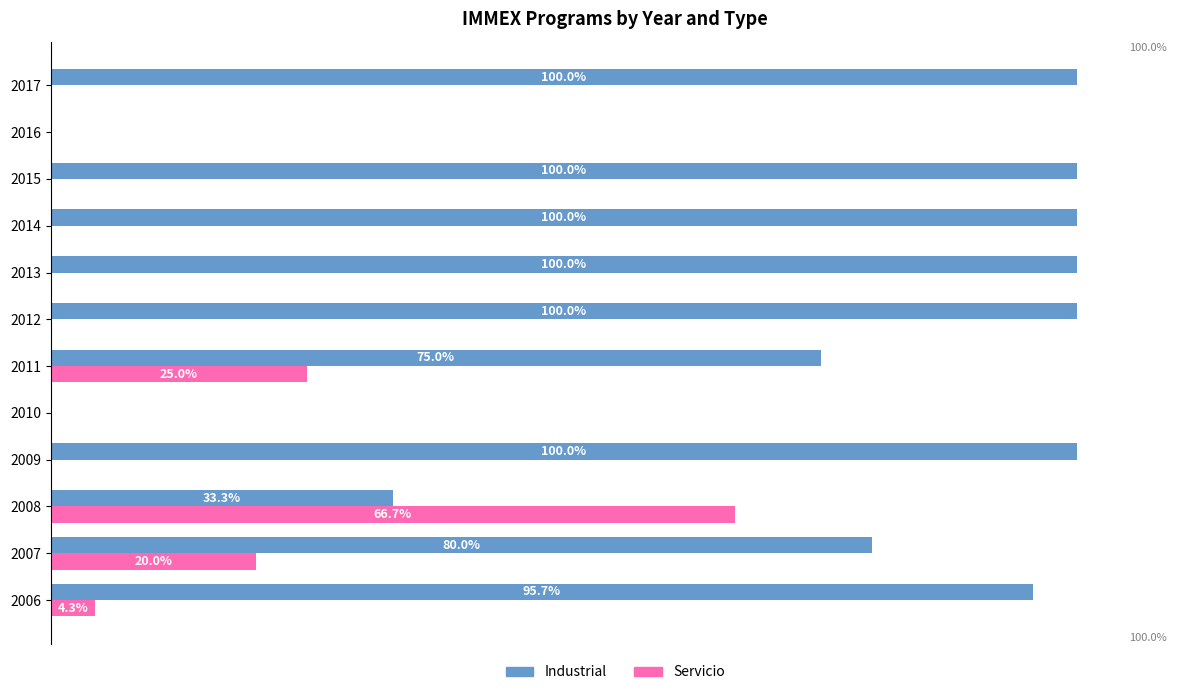

Which series has the largest total across all categories?

Industrial